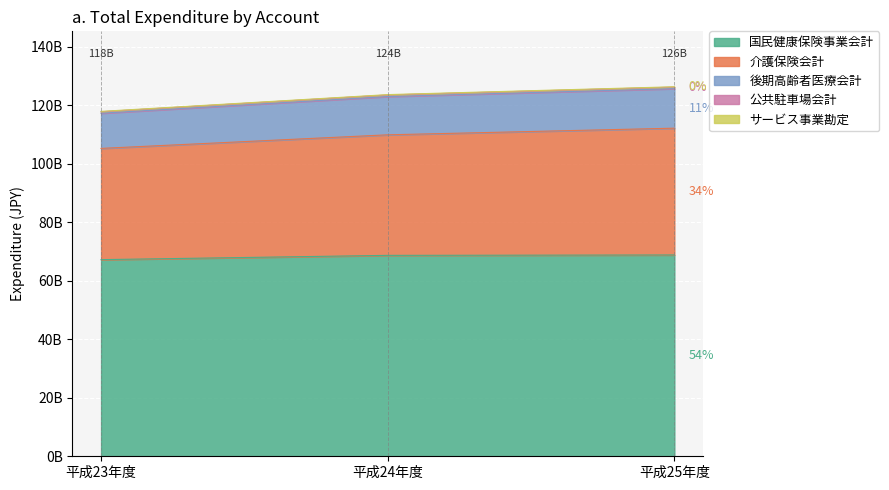

What is the label of the 3rd point from the right?

平成23年度